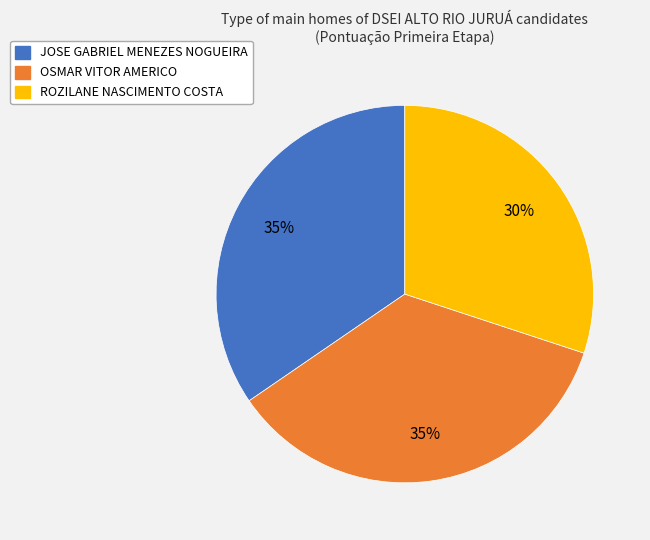

True or false: ROZILANE NASCIMENTO COSTA accounts for 30% of the total.

True